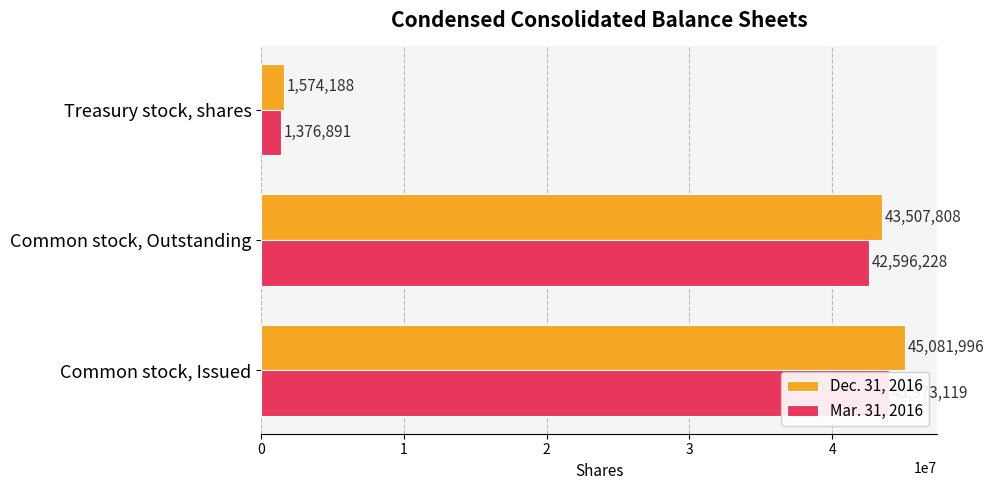

Rank the series by their maximum value, from highest to lowest.

Dec. 31, 2016, Mar. 31, 2016